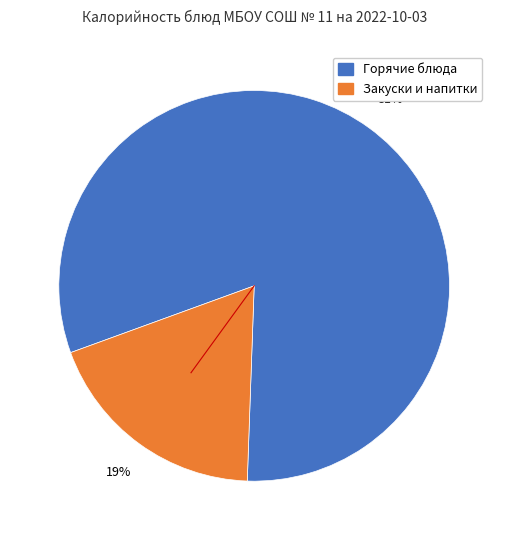

The Закуски и напитки slice represents 26% of the pie. True or false?

False